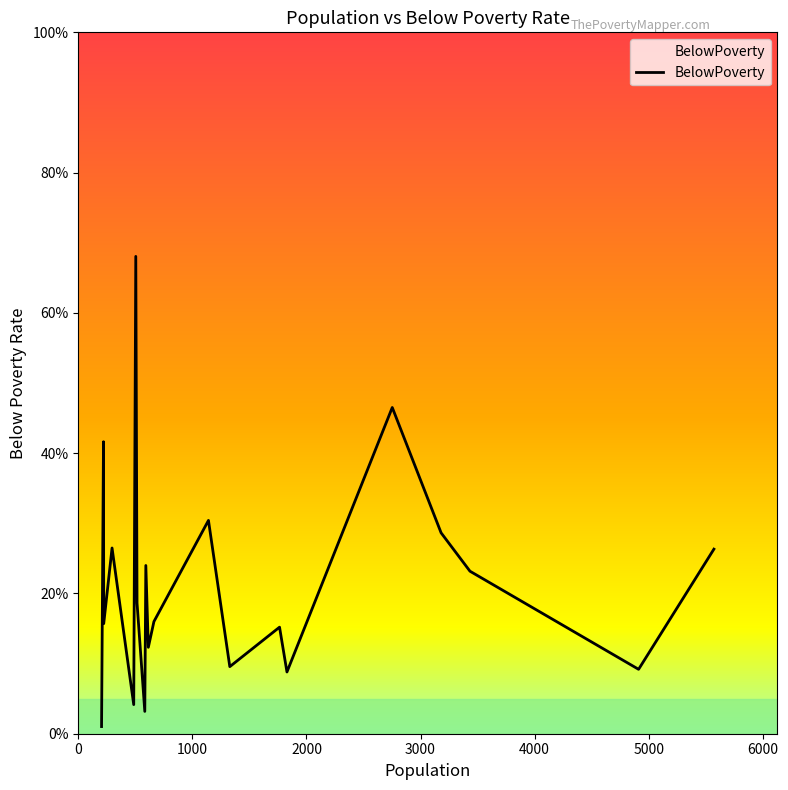

Rank the categories by value from lowest to highest.

204, 583, 486, 1829, 4911, 1328, 614, 1764, 223, 663, 515, 3433, 592, 5571, 296, 3180, 1141, 221, 2752, 504